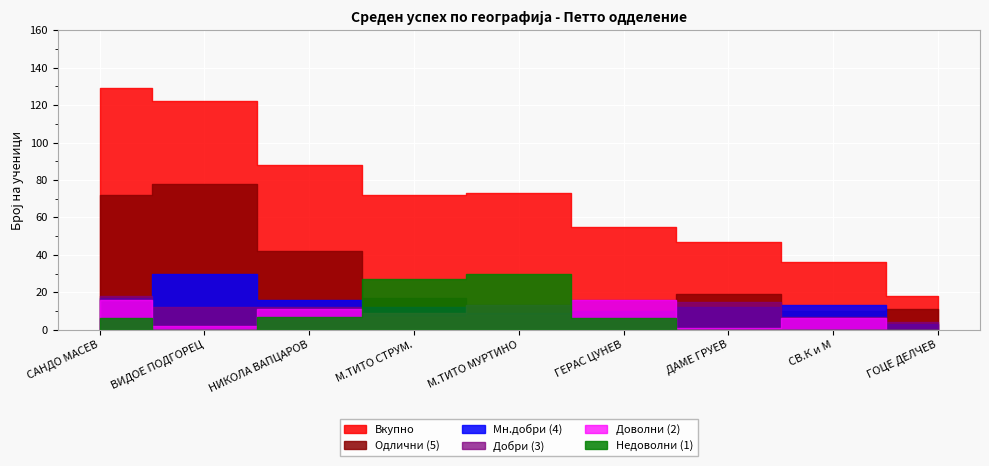

Count the number of categories in the chart.

9